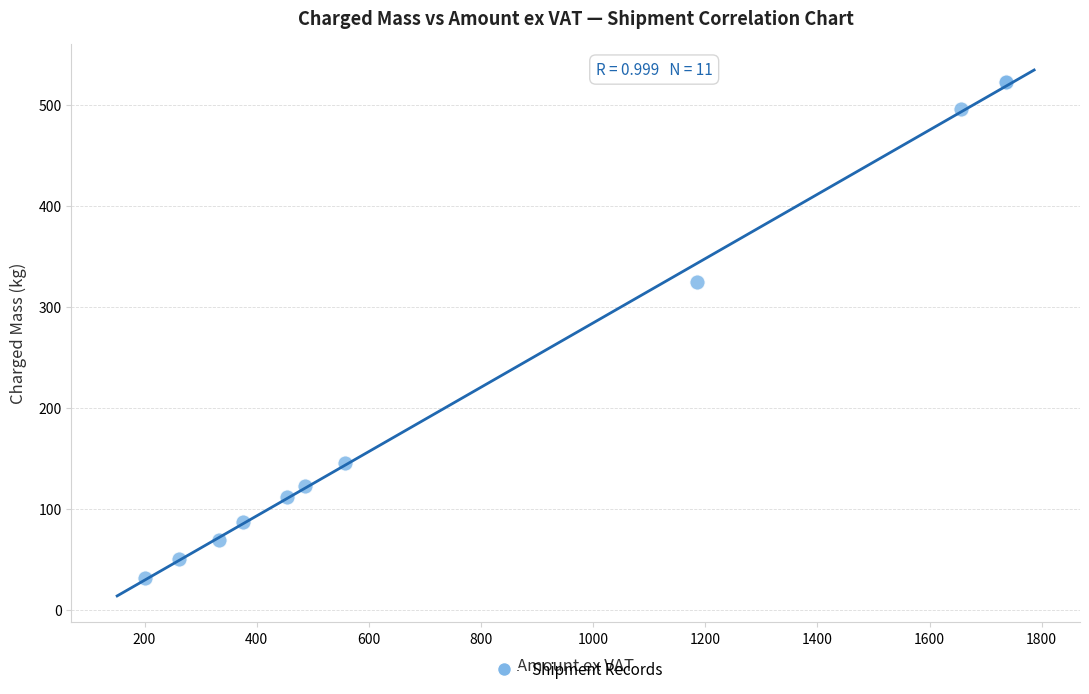

What Y value in the scatter plot is closest to 276?

324